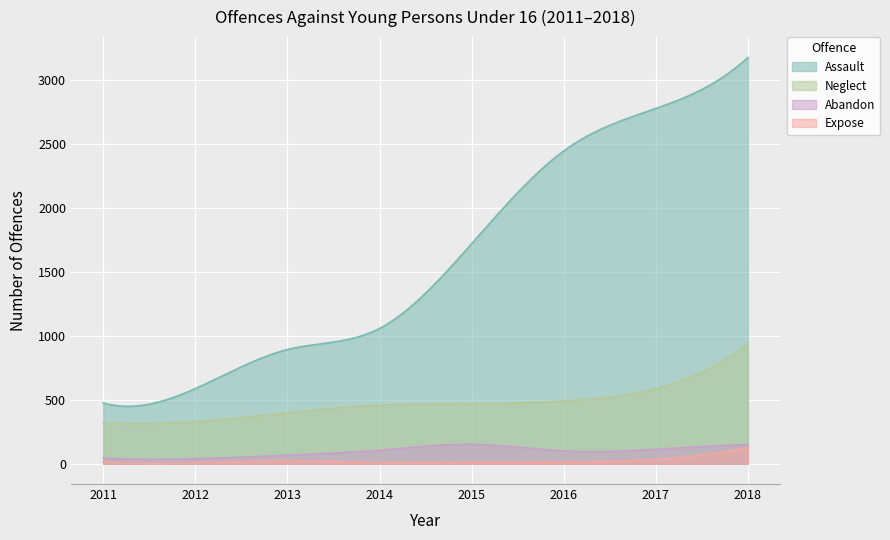

What is the difference between the second highest and minimum values in the WILFUL ABANDON YOUNG PERSON UNDER 16 series?

109